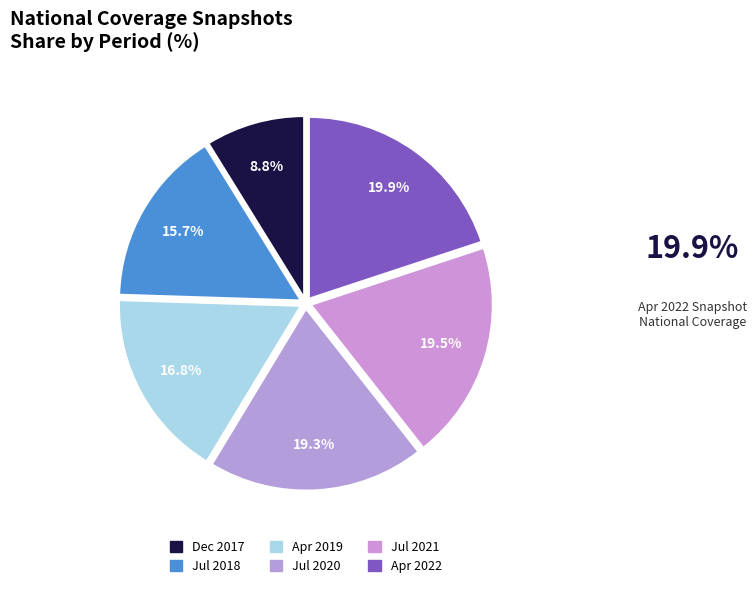

Which slice is the smallest?

Dec 2017